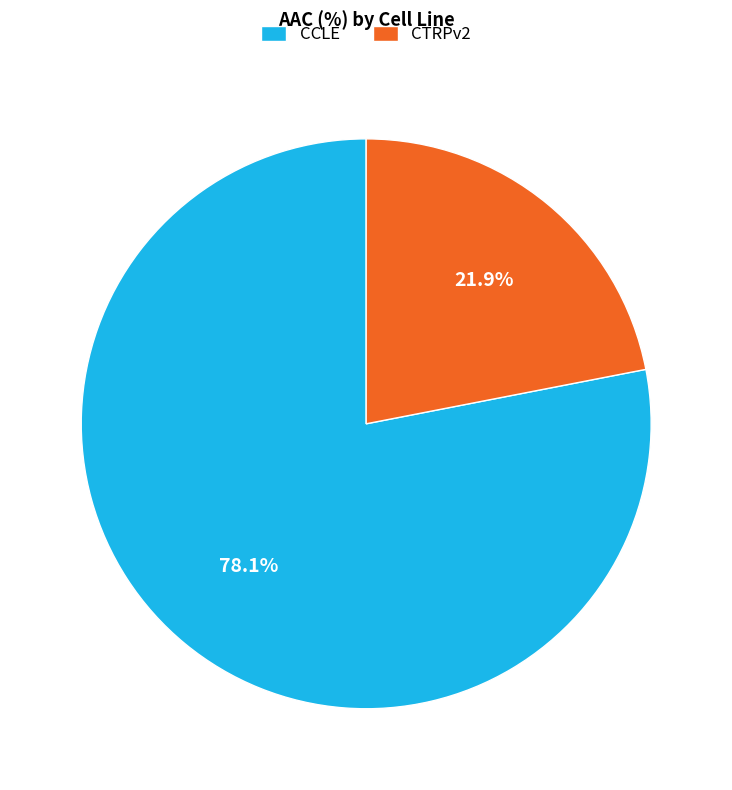

Is there a majority slice in this chart?

Yes